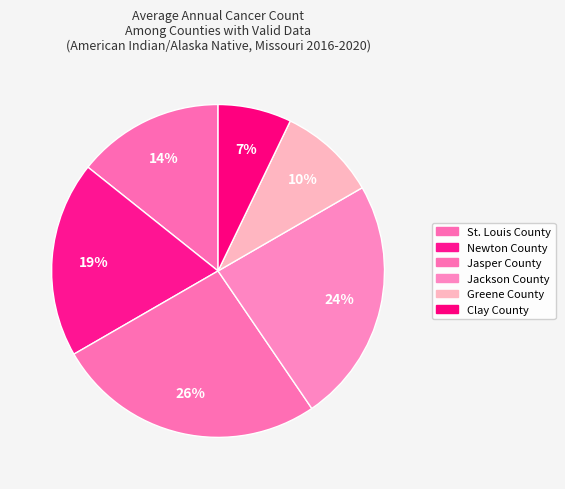

Count the number of slices in the pie.

6